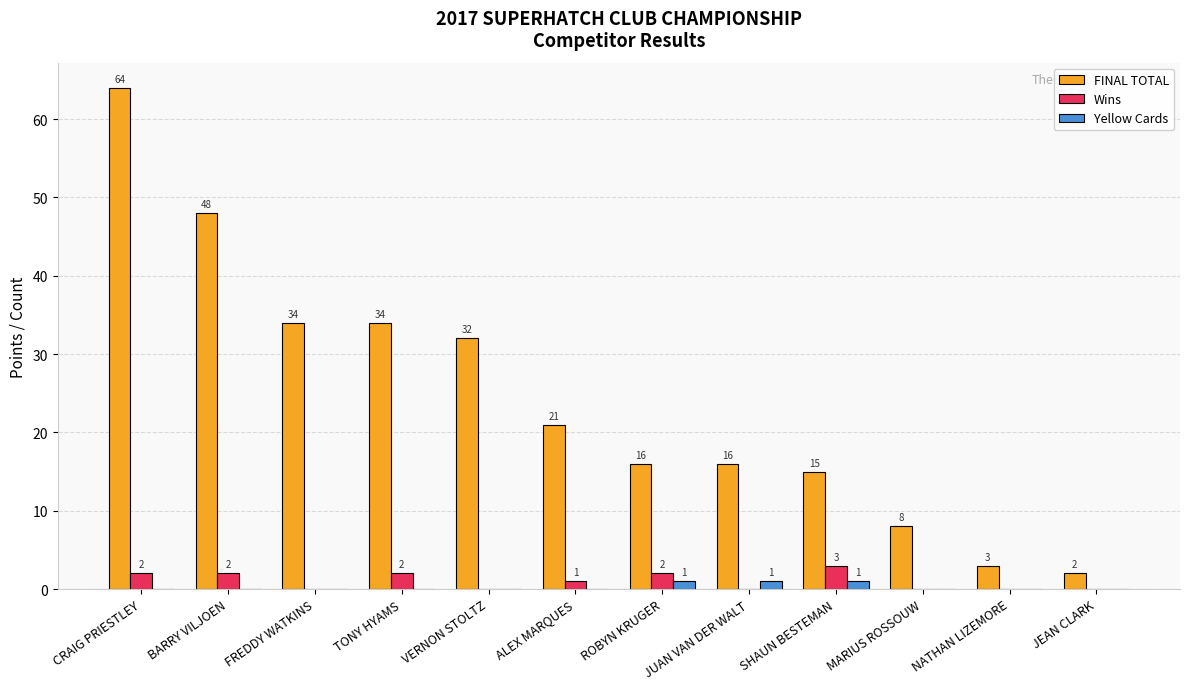

What is the approximate value of FINAL TOTAL at ROBYN KRUGER, to the nearest 10?

20